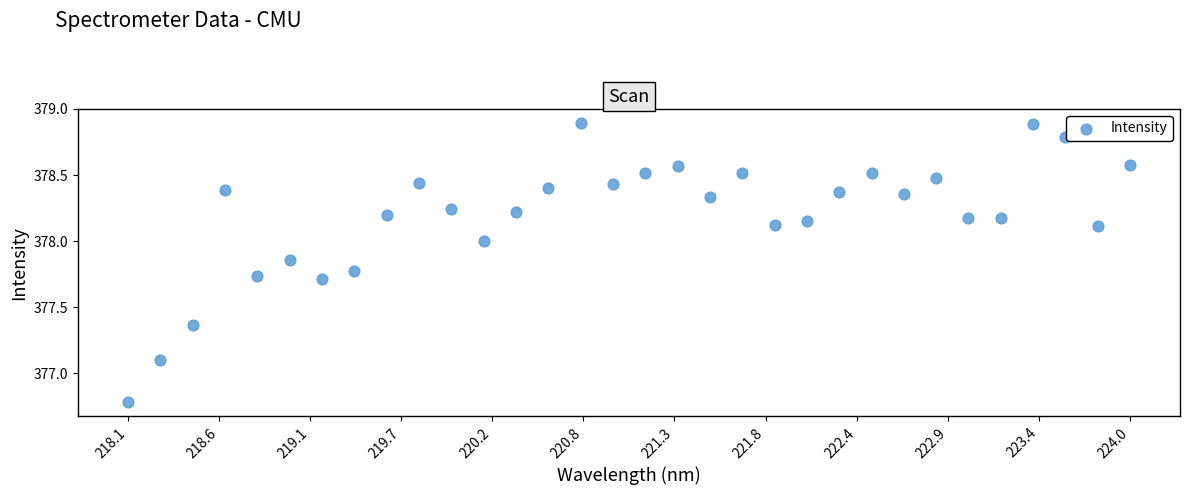

What is the range of X values (max minus min)?

5.9